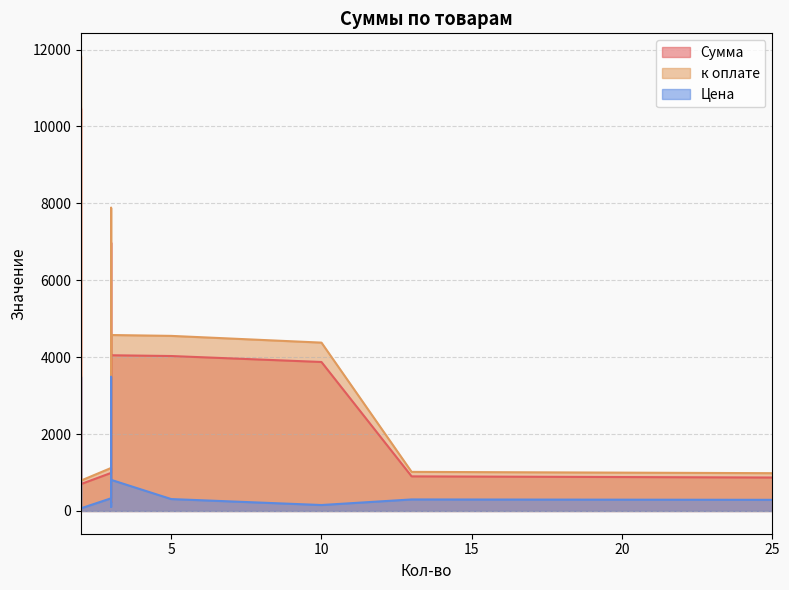

List the labels in order of Цена value, smallest first.

2, 3, 10, 25, 13, 5, 3, 3, 2, 3